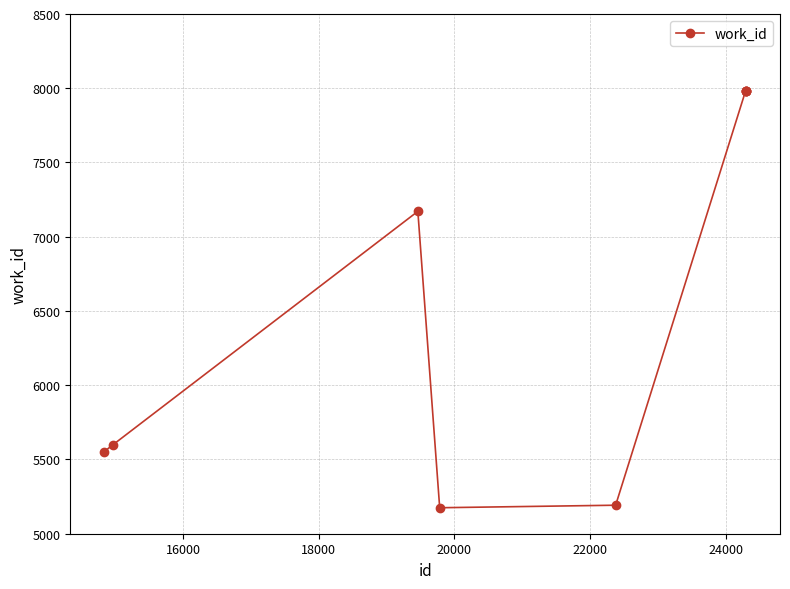

How many lines are shown in the chart?

1